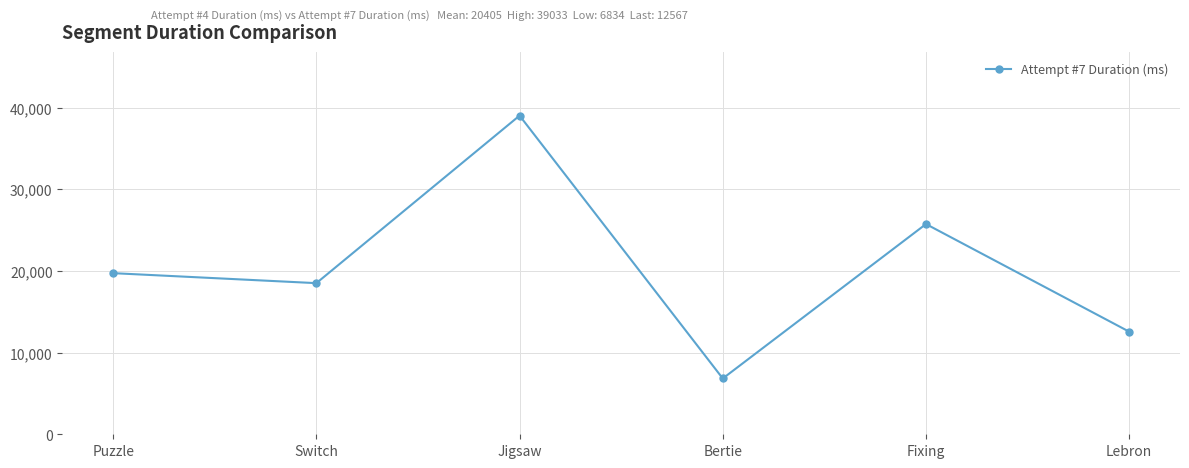

Reading left to right, extract all data points from this chart.

Puzzle=19736	Switch=18512	Jigsaw=39033	Bertie=6834	Fixing=25750	Lebron=12567